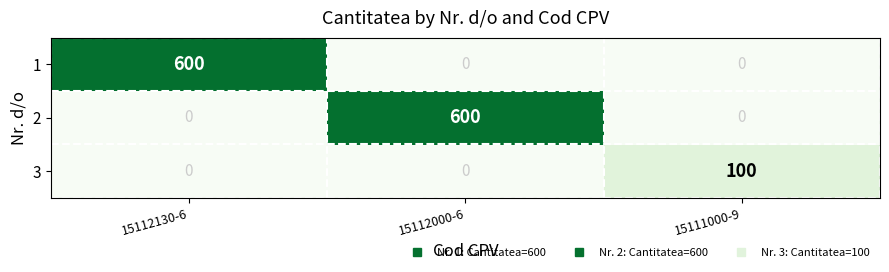

Reading right to left, extract all data points from this chart.

1: 15111000-9=0	15112000-6=0	15112130-6=600
2: 15111000-9=0	15112000-6=600	15112130-6=0
3: 15111000-9=100	15112000-6=0	15112130-6=0